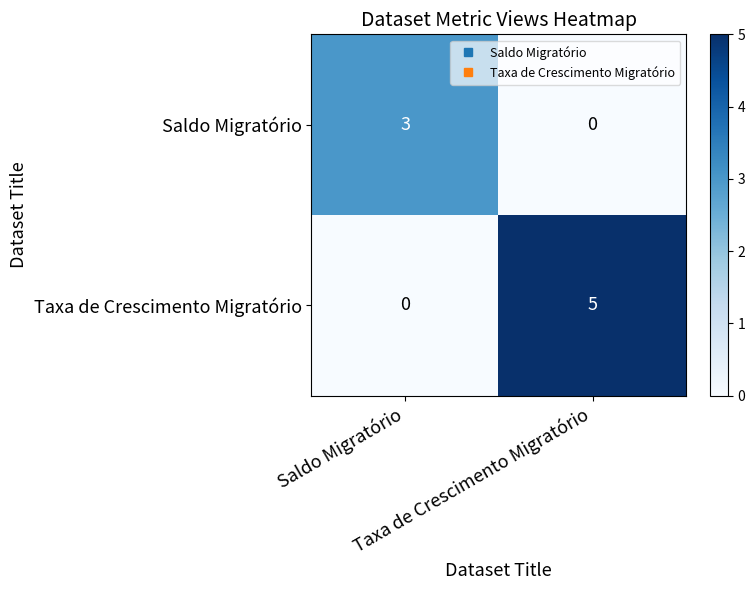

Reading right to left, transcribe all the data shown in this chart.

Saldo Migratório: Taxa de Crescimento Migratório=0	Saldo Migratório=3
Taxa de Crescimento Migratório: Taxa de Crescimento Migratório=5	Saldo Migratório=0